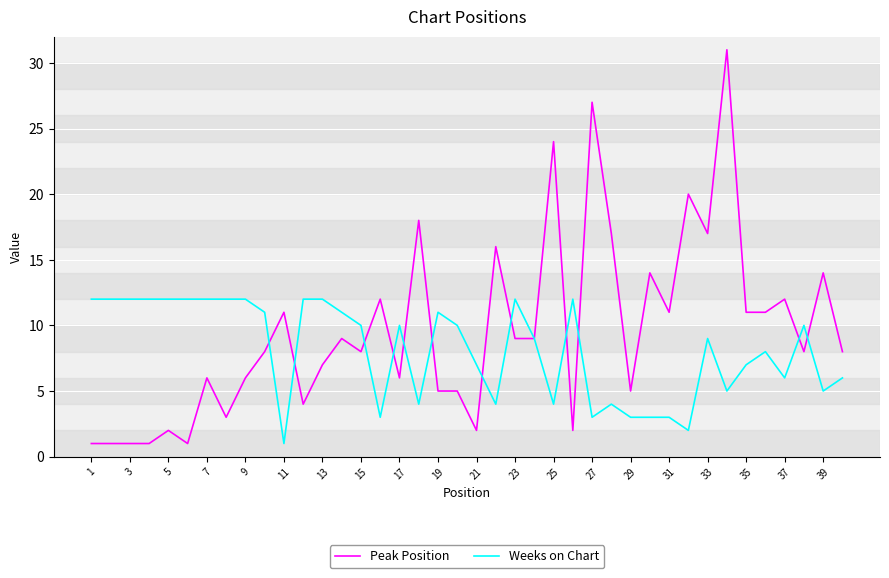

What is the sum of all Peak Position values?

383